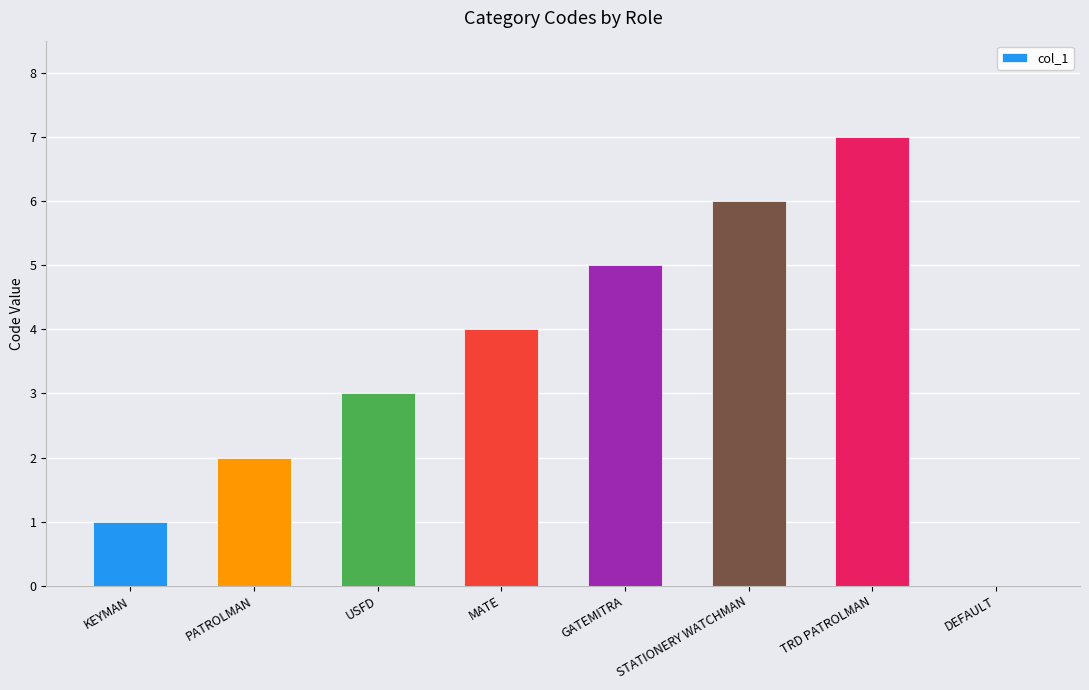

Reading left to right, extract all data points from this chart.

1	2	3	4	5	6	7	0